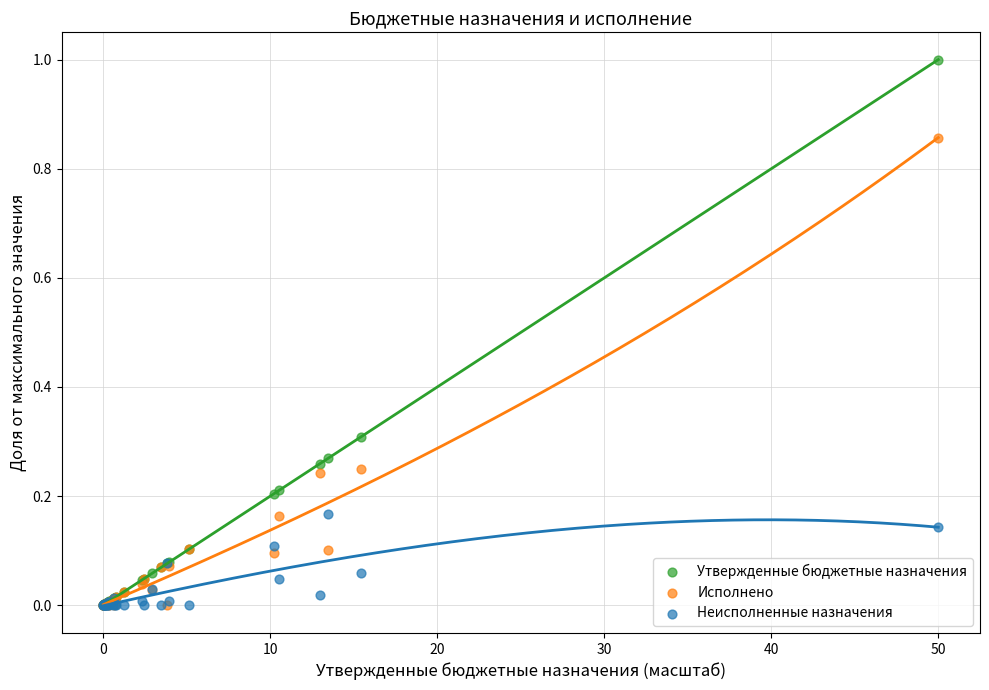

What are all the series names shown in the legend?

Утвержденные бюджетные назначения, Исполнено, Неисполненные назначения